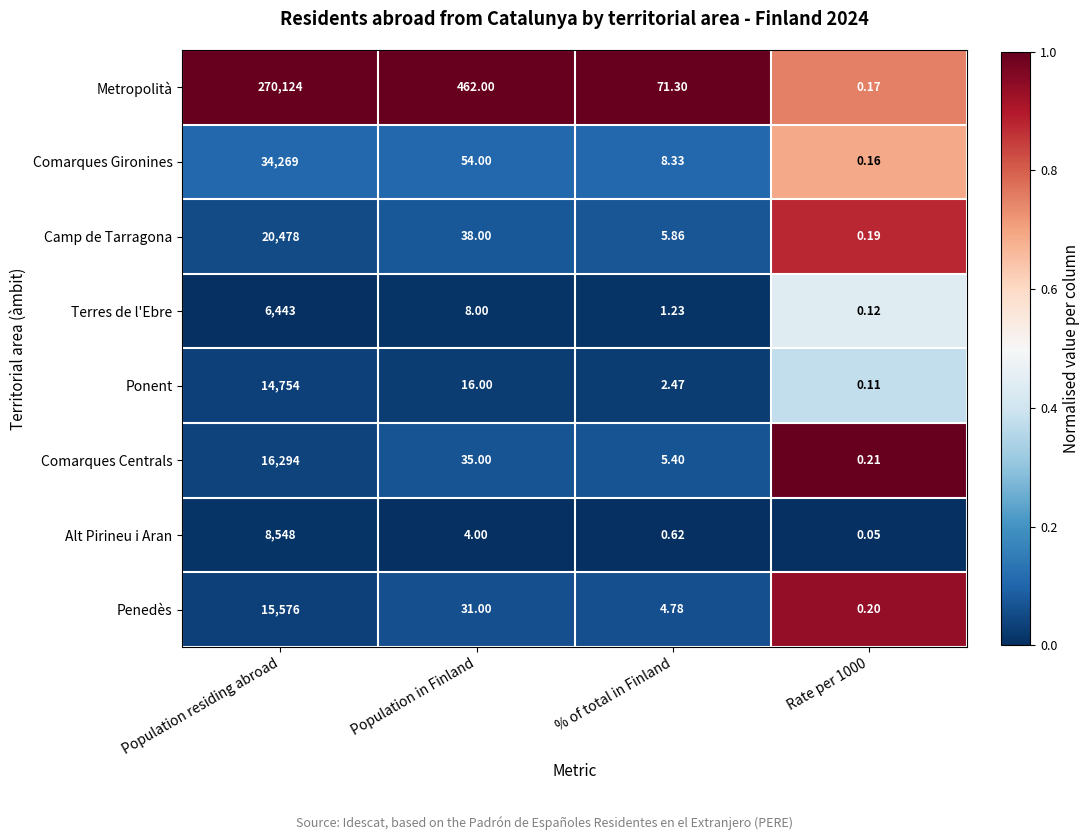

Rank the series by their maximum value, from highest to lowest.

Metropolità, Comarques Gironines, Camp de Tarragona, Comarques Centrals, Penedès, Ponent, Alt Pirineu i Aran, Terres de l'Ebre